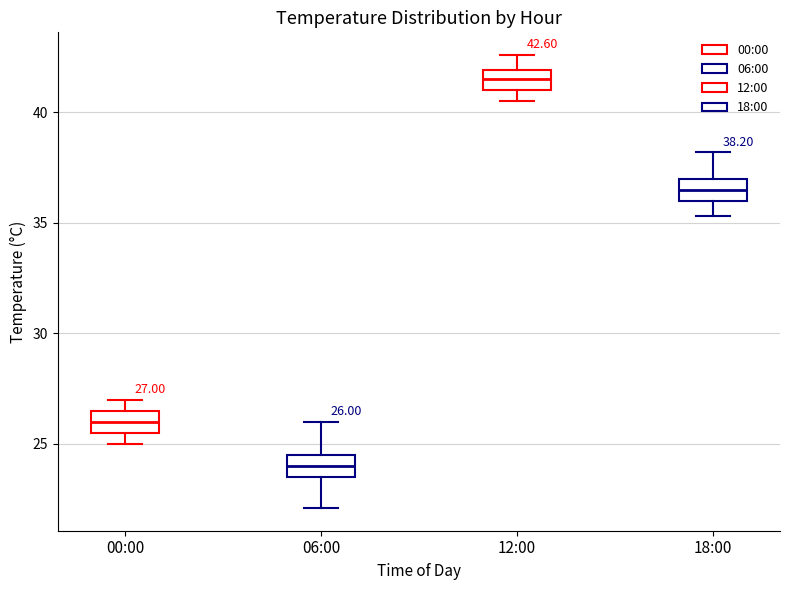

Which box's median line is the lowest?

06:00